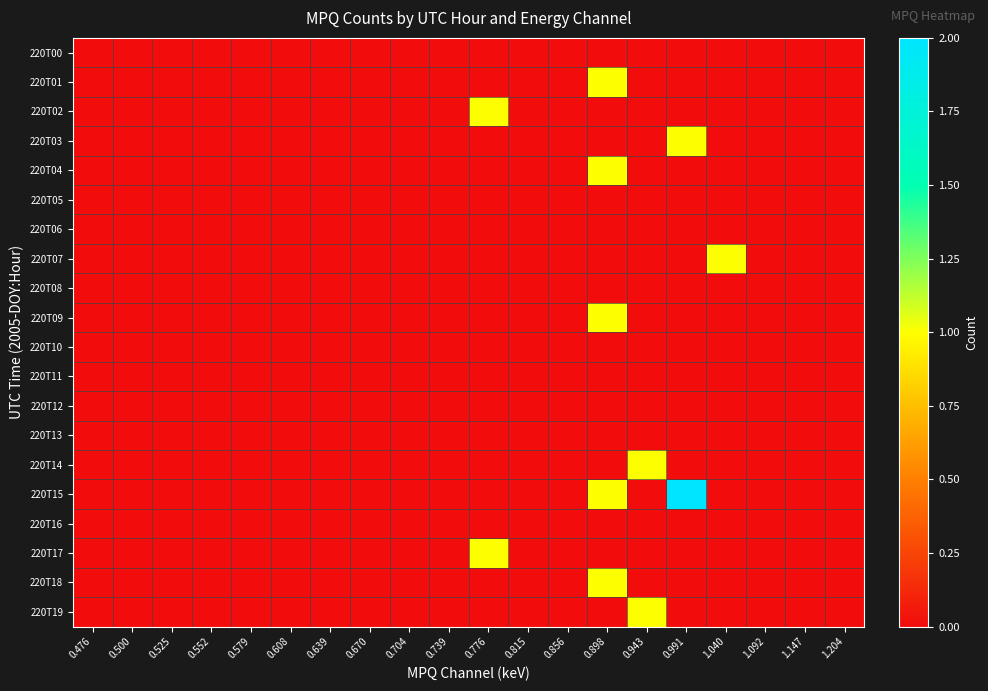

Which series has the largest total across all categories?

220T15